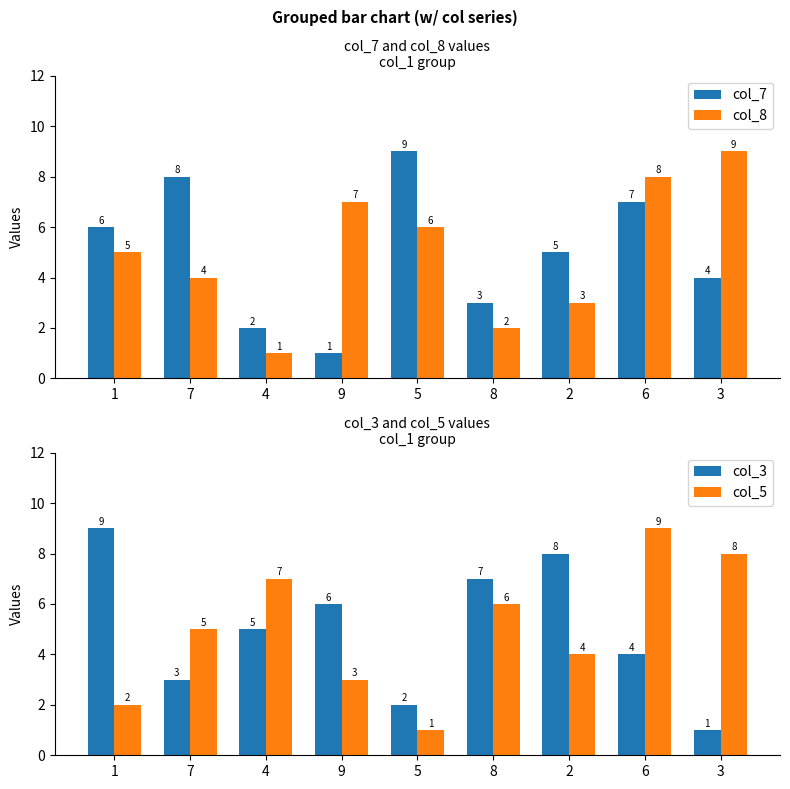

Is the value of col_5 at 3 greater than the value of col_7 at 5?

No